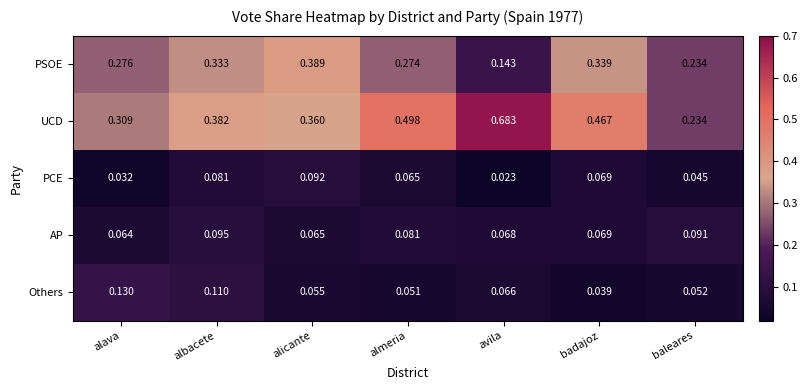

Between albacete and alicante, which series saw the biggest shift?

PSOE